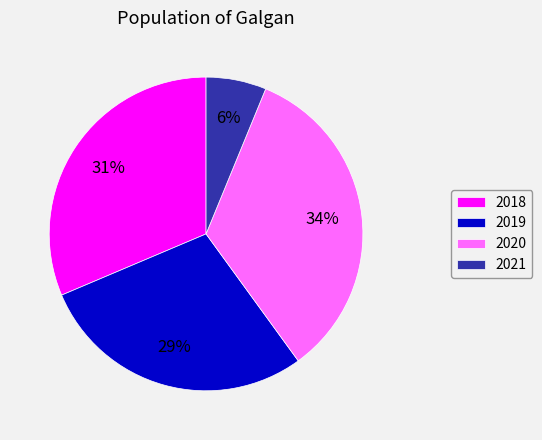

To the nearest percent, what portion does 2018 represent?

31%